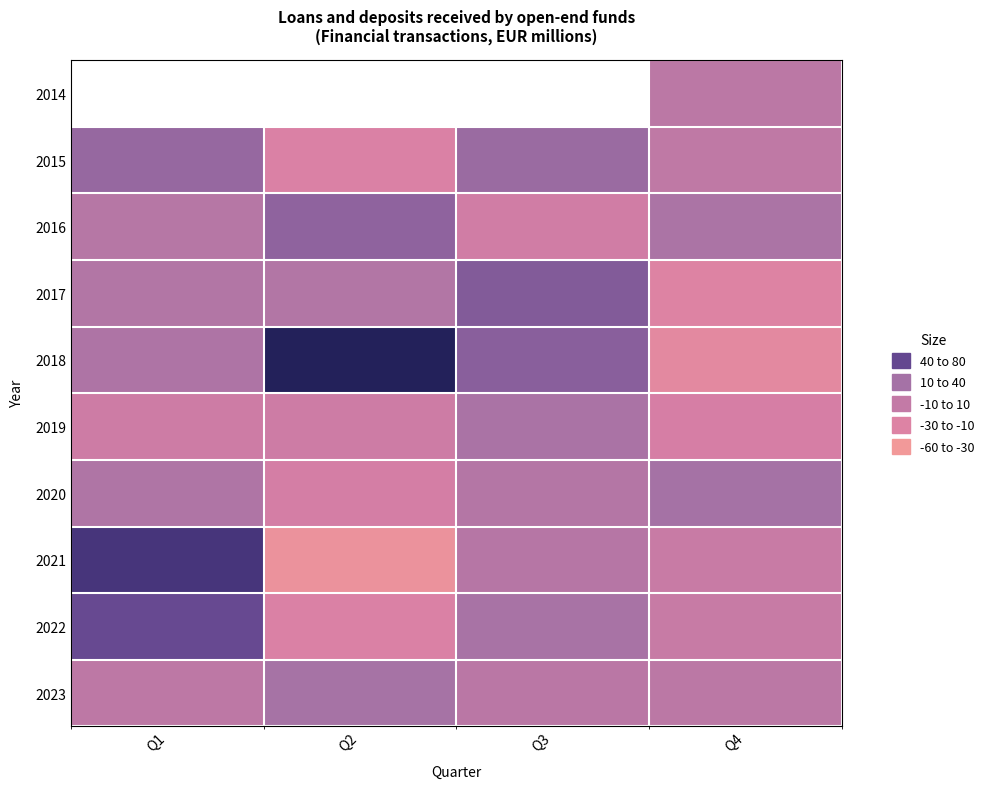

The value of 2020 at Q4 is 17.2. True or false?

False